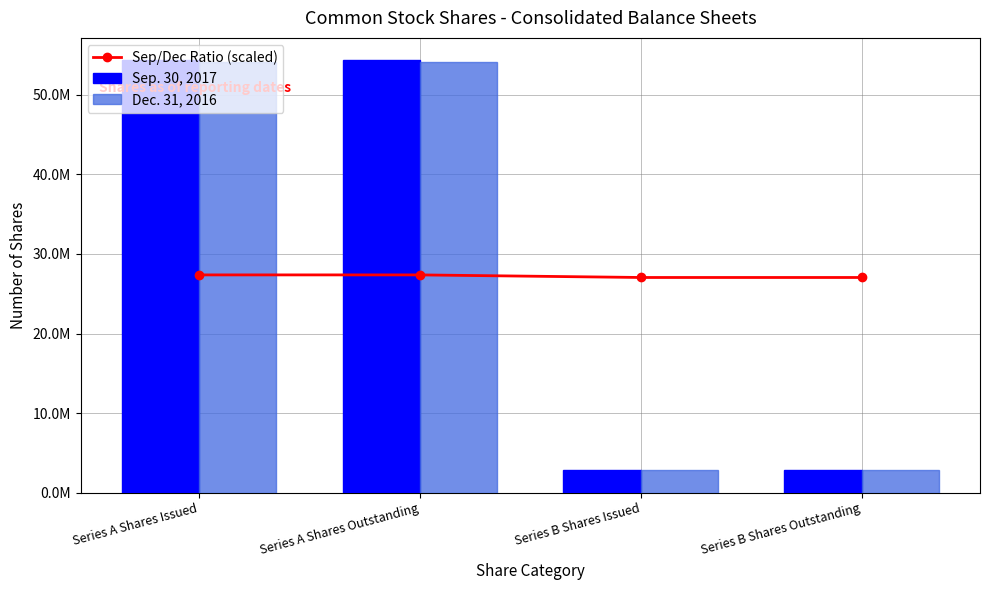

What is the label of the 1st bar from the right?

Series B Shares Outstanding